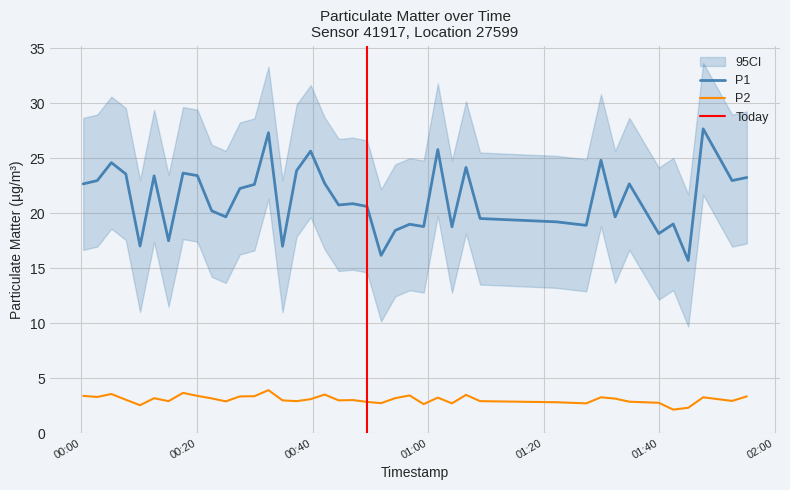

What is the maximum value for P2?

3.9